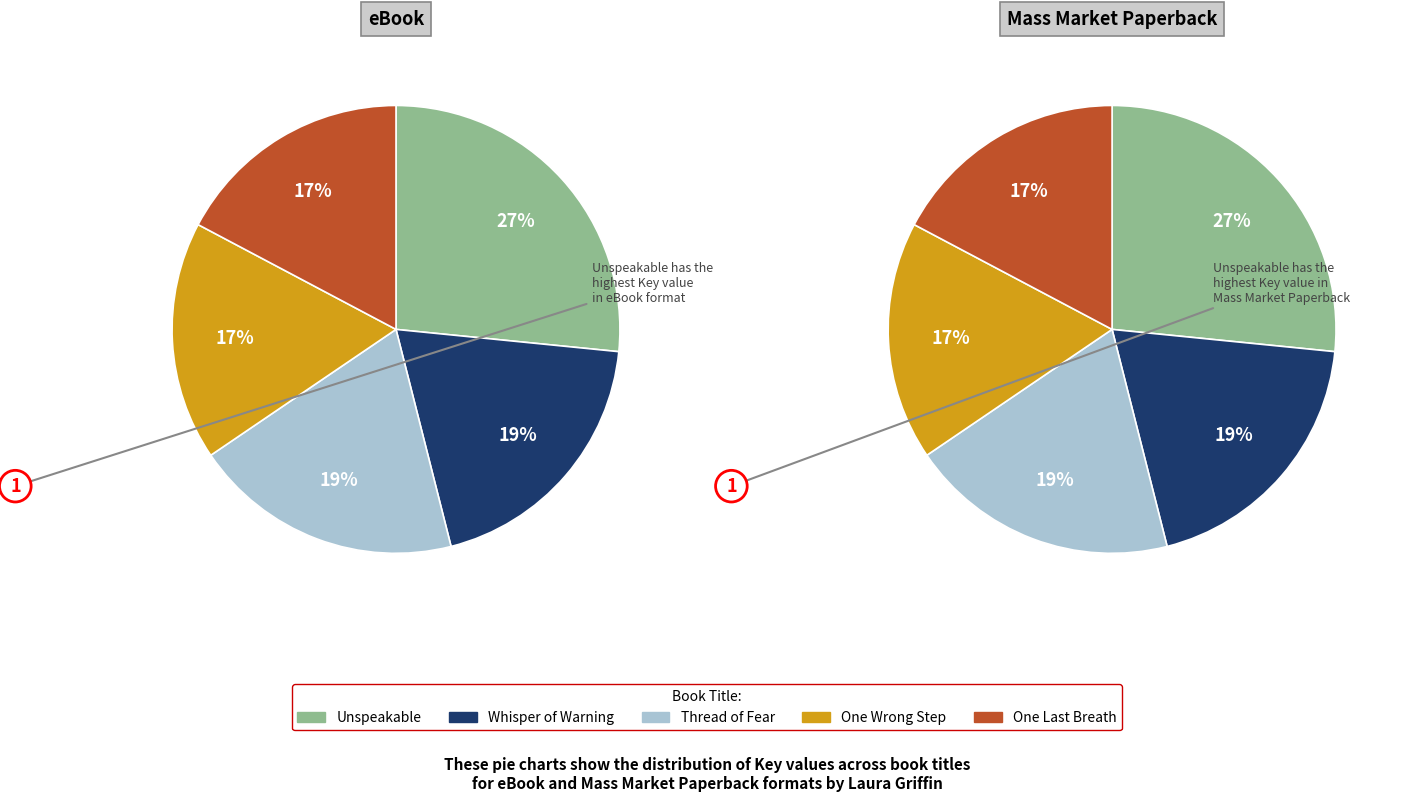

What portion of the pie excludes Whisper of Warning?

80.5%